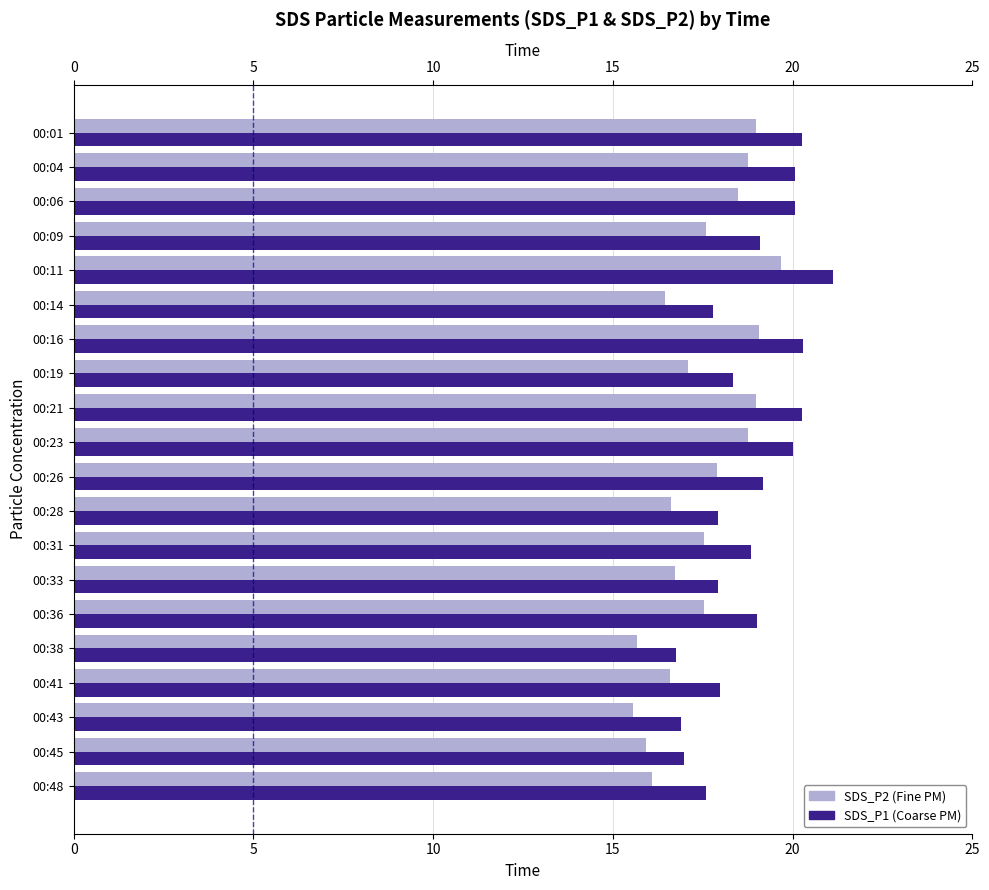

Reading left to right, extract all data points from this chart.

SDS_P1: 20.3	20.1	20.1	19.1	21.1	17.8	20.3	18.4	20.2	20.0	19.2	17.9	18.9	17.9	19.0	16.8	18.0	16.9	17.0	17.6
SDS_P2: 19.0	18.8	18.5	17.6	19.7	16.4	19.1	17.1	19.0	18.8	17.9	16.6	17.6	16.7	17.6	15.7	16.6	15.6	15.9	16.1